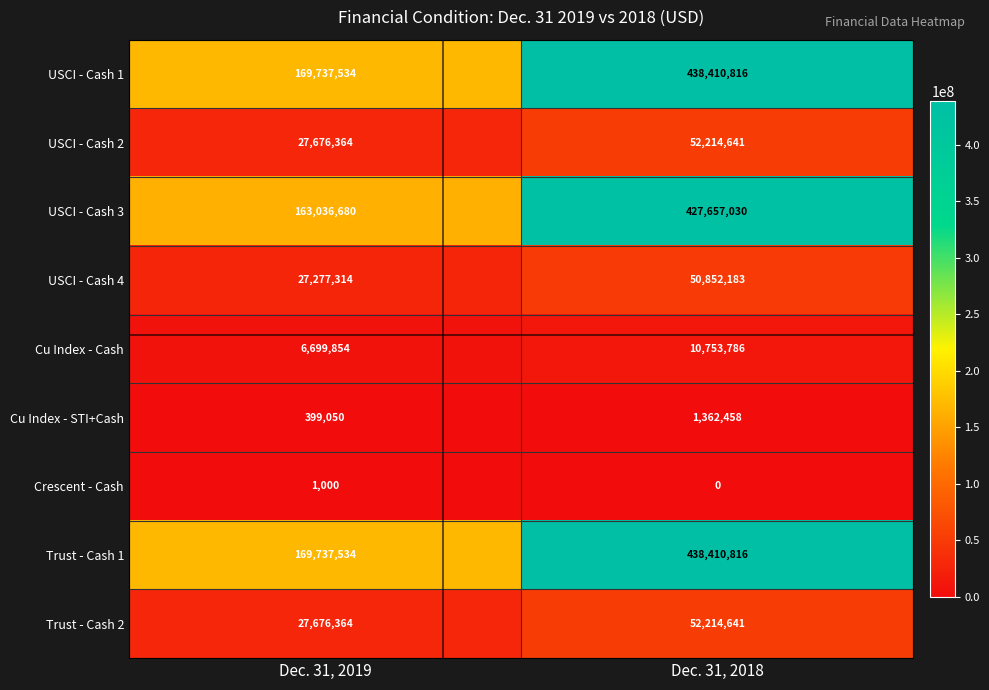

Rank the categories by USCI - Cash 1 value from lowest to highest.

Dec. 31, 2019, Dec. 31, 2018